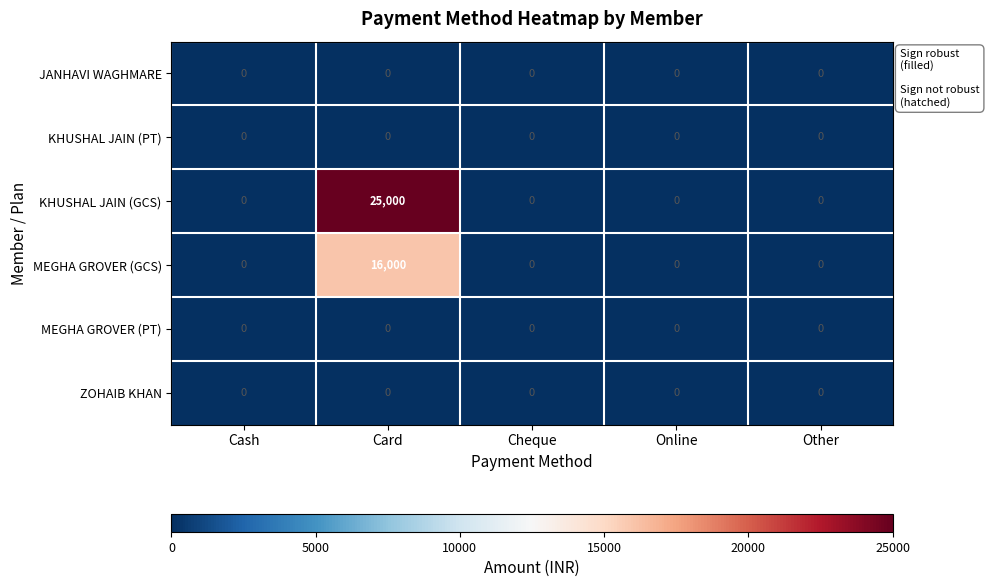

True or false: MEGHA GROVER (PT) has a value of 0 at Other.

True